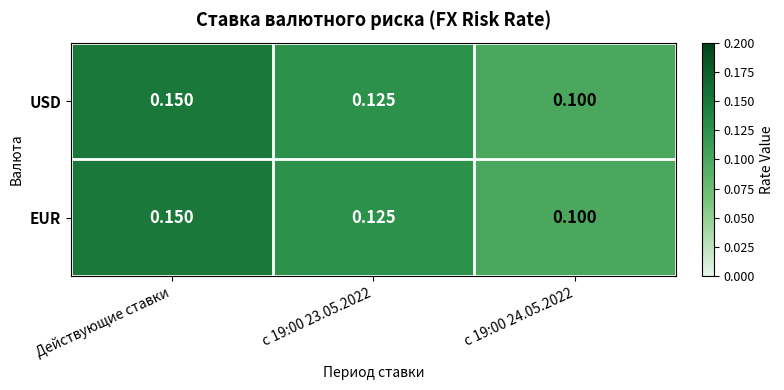

Is the value of USD at с 19:00 23.05.2022 greater than the value of EUR at Действующие ставки?

No